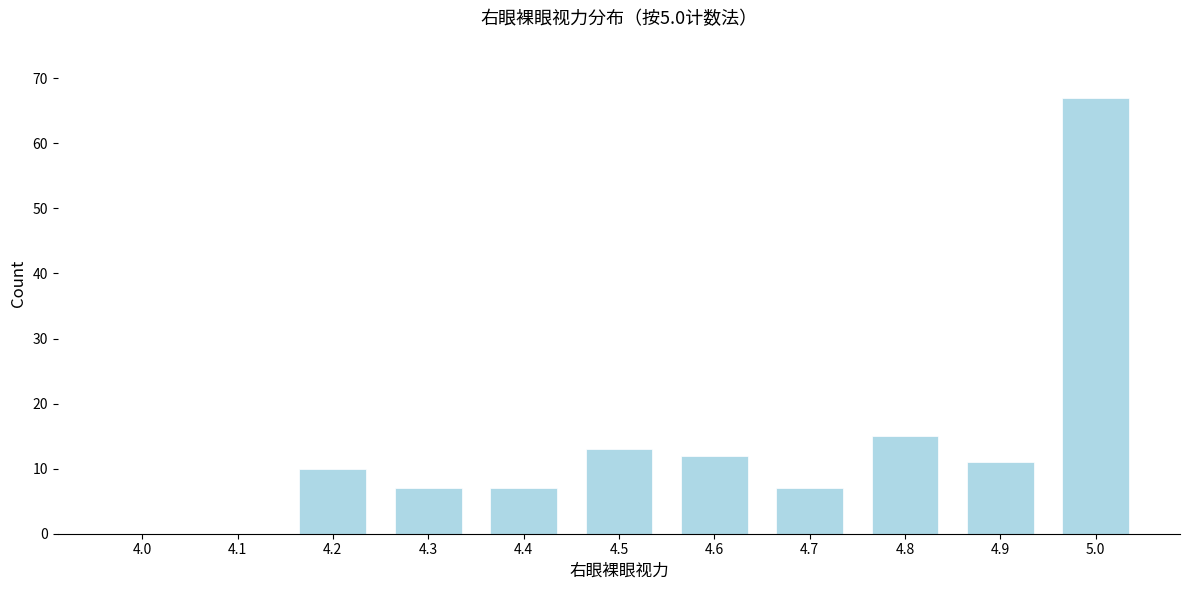

Reading right to left, extract all data points from this chart.

5.0=67	4.9=11	4.8=15	4.7=7	4.6=12	4.5=13	4.4=7	4.3=7	4.2=10	4.1=0	4.0=0